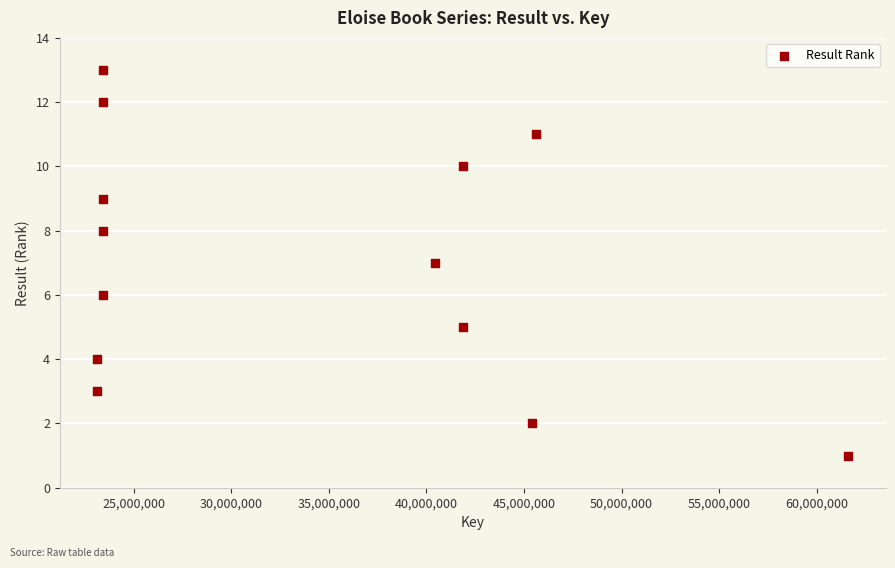

What is the range of X values (max minus min)?

38472261